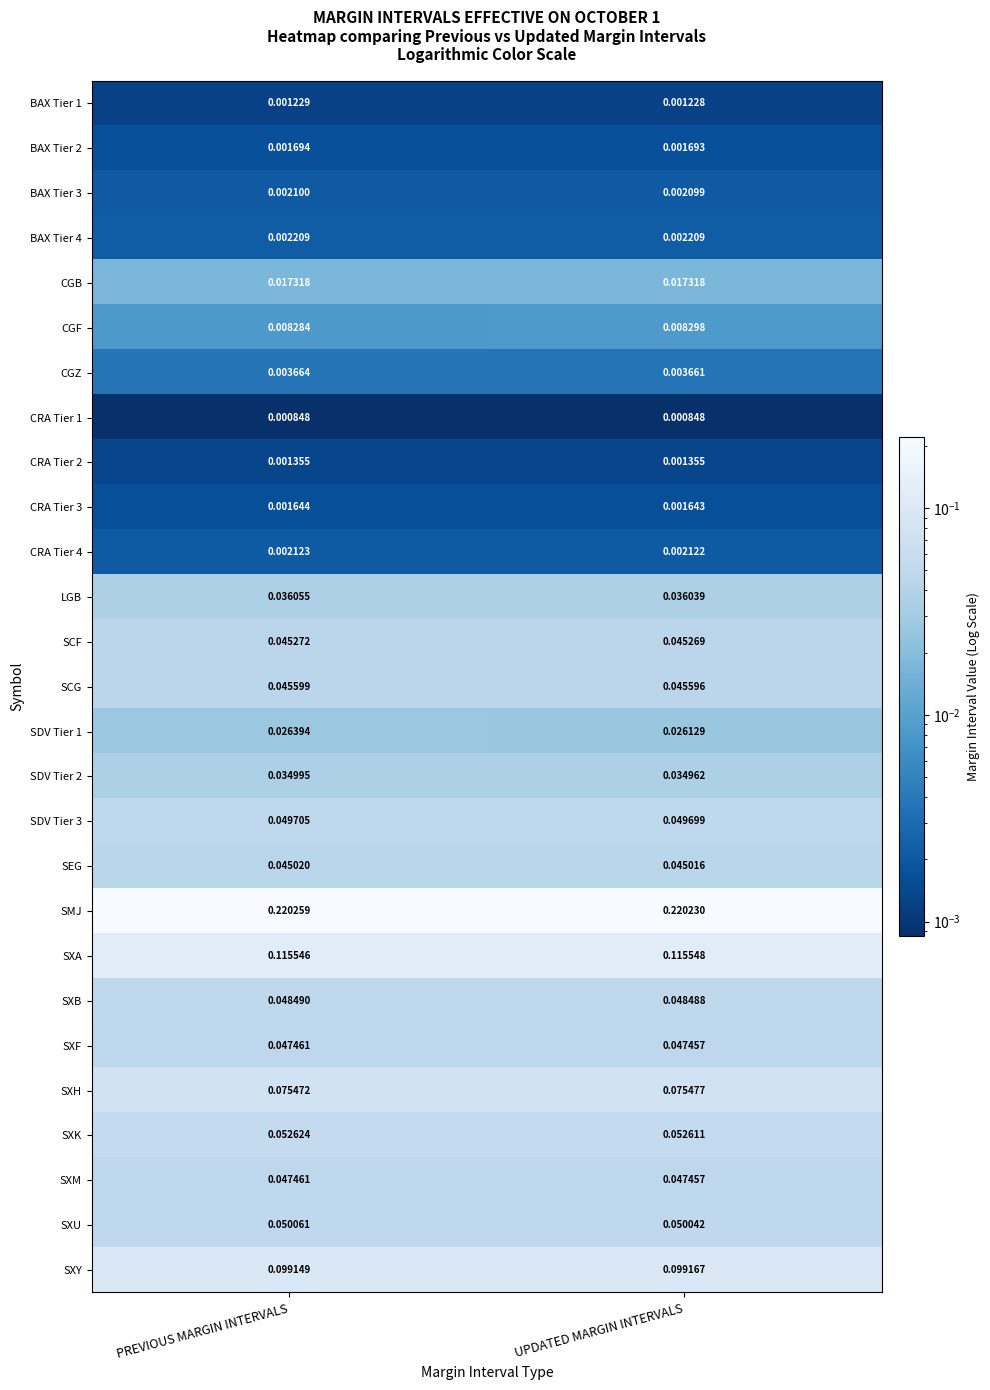

Which series has the widest spread of values?

SDV Tier 1